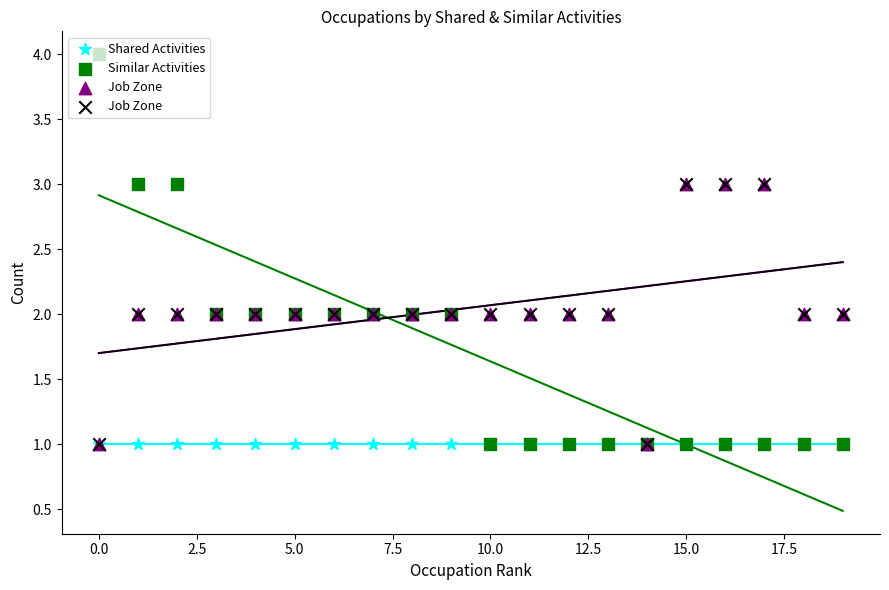

What are all the series names shown in the legend?

Shared Activities, Similar Activities, Job Zone